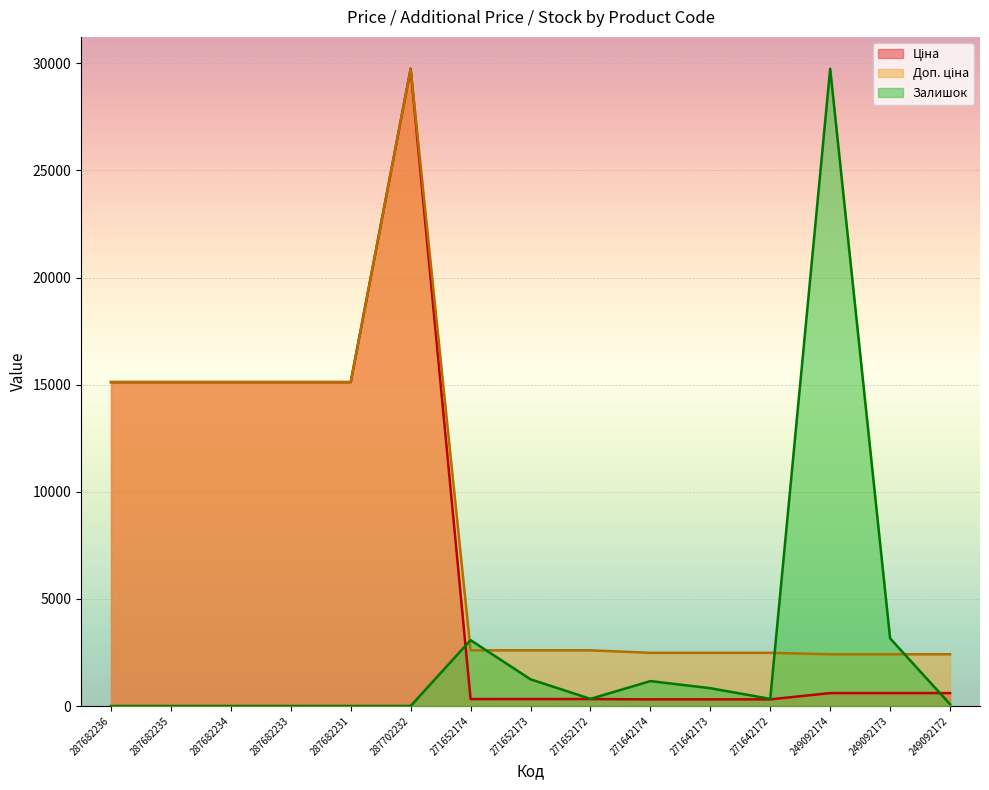

Which series has the largest range (max minus min)?

Залишок